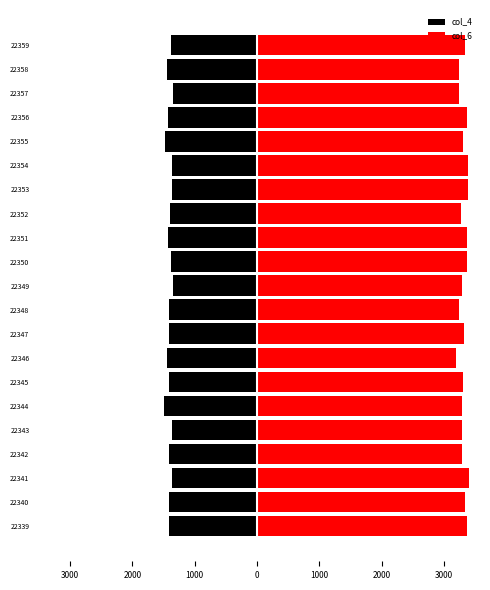

What is the maximum value shown in the chart?

3403